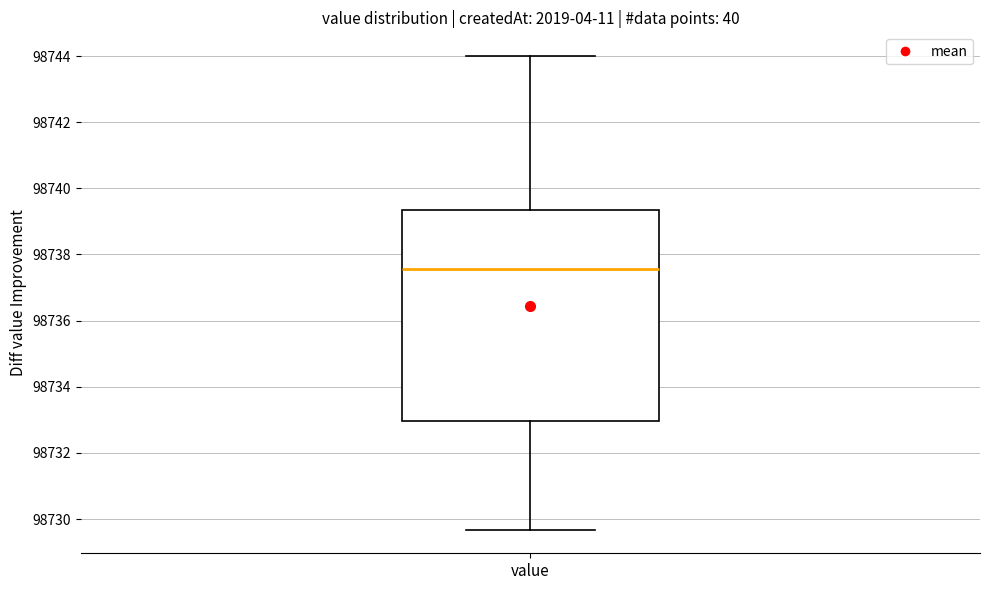

Transcribe this box plot: give where the median line is, the range the box spans, and where the two whiskers end, as read against the y-axis. The values are not printed on the chart, so give them approximately, as read against the axis.

median 98737.6, box 98733.0 to 98739.4, whiskers 98729.6 to 98744.0